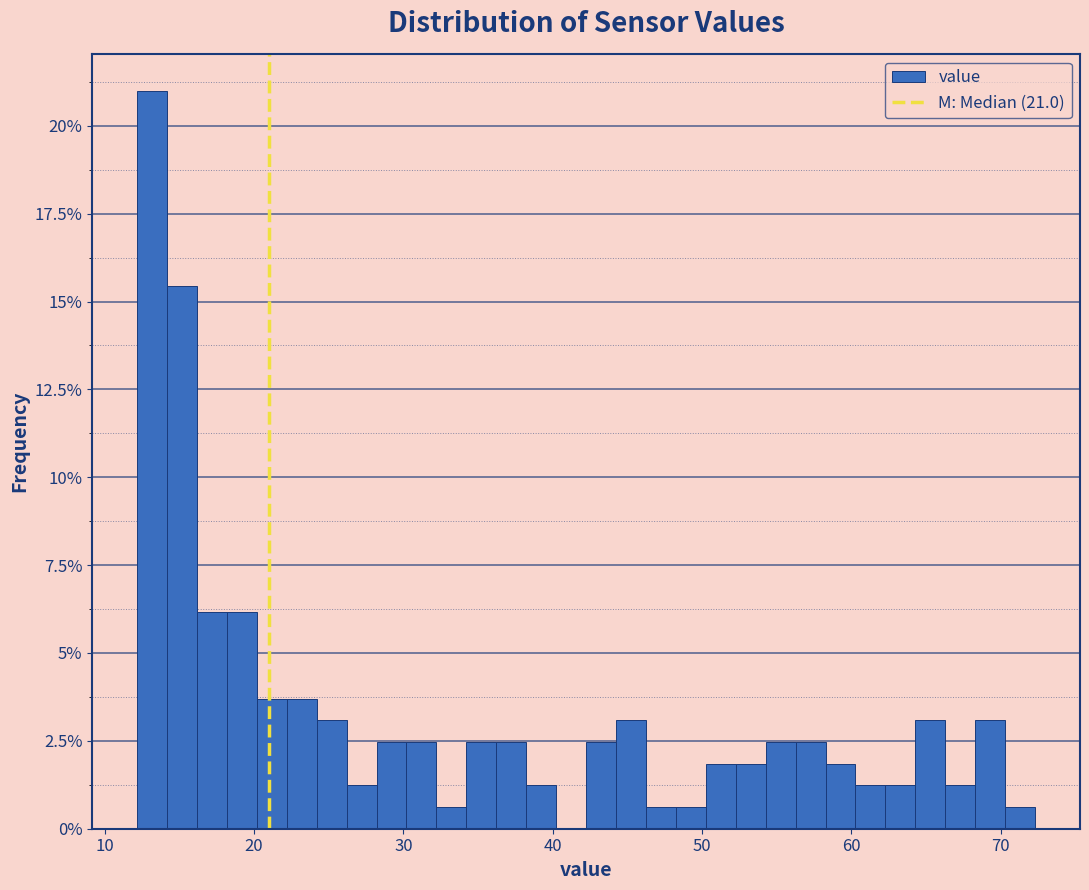

Around what value on the x-axis is the tallest bar? Give the approximate position of its centre, as read against the axis.

13